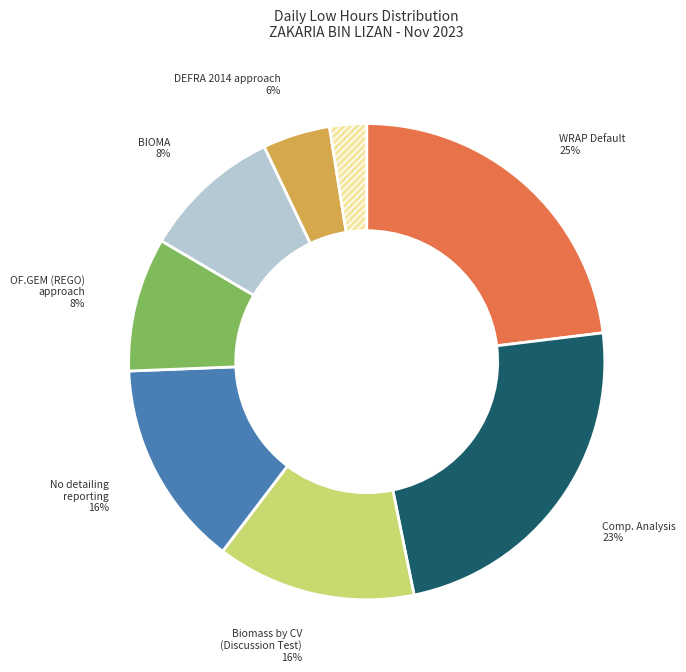

Is there a majority slice in this chart?

No